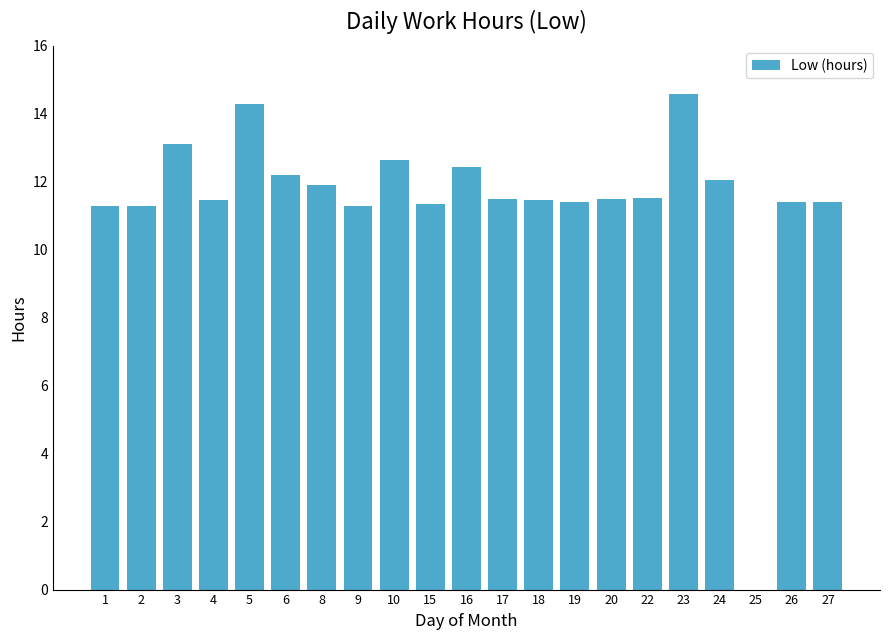

What is the greatest value displayed?

14.6